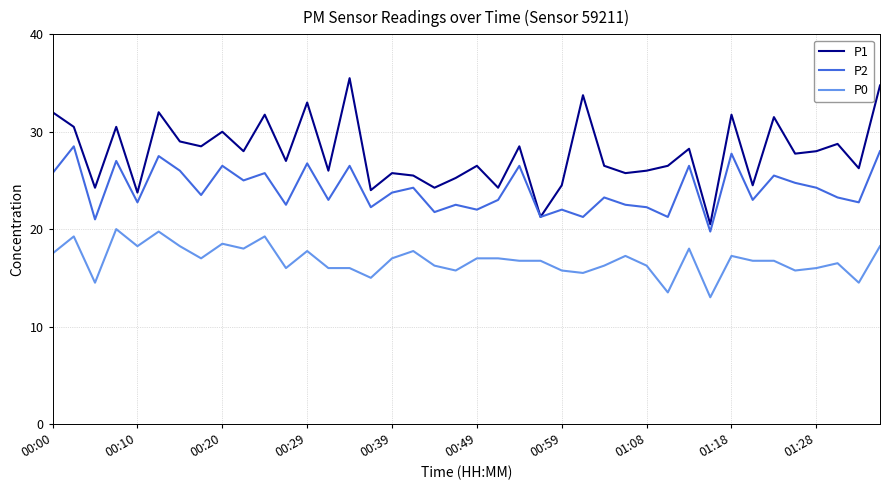

List the series in order of their overall mean, lowest first.

P0, P2, P1